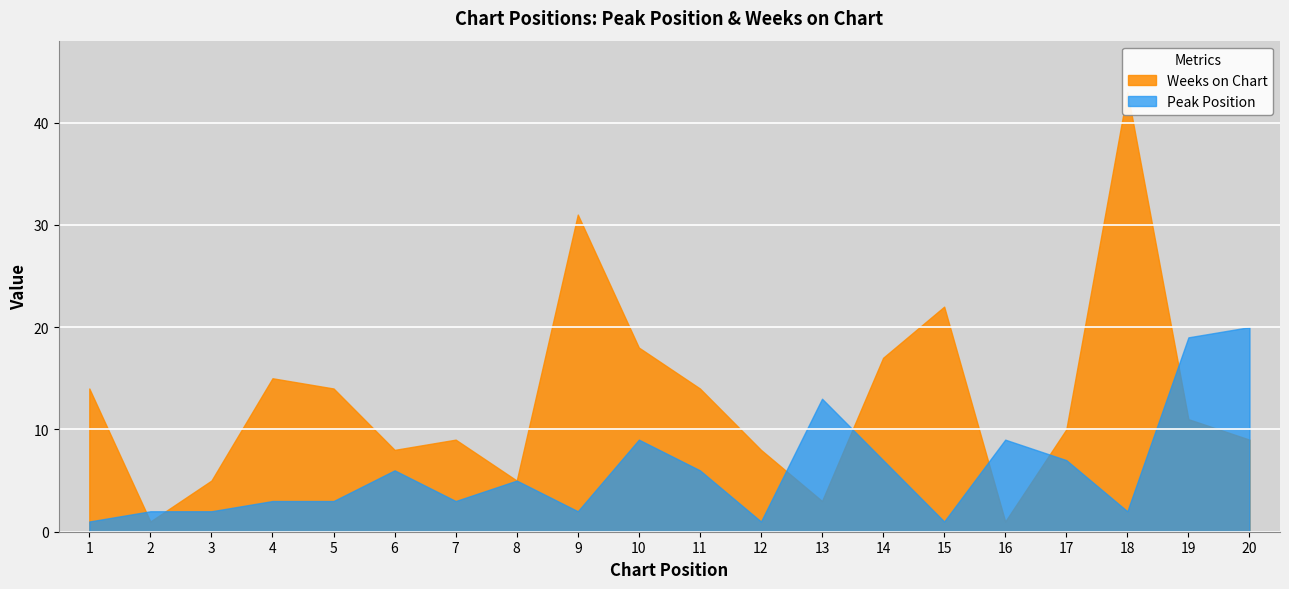

At which label is Weeks on Chart closest to 22?

15